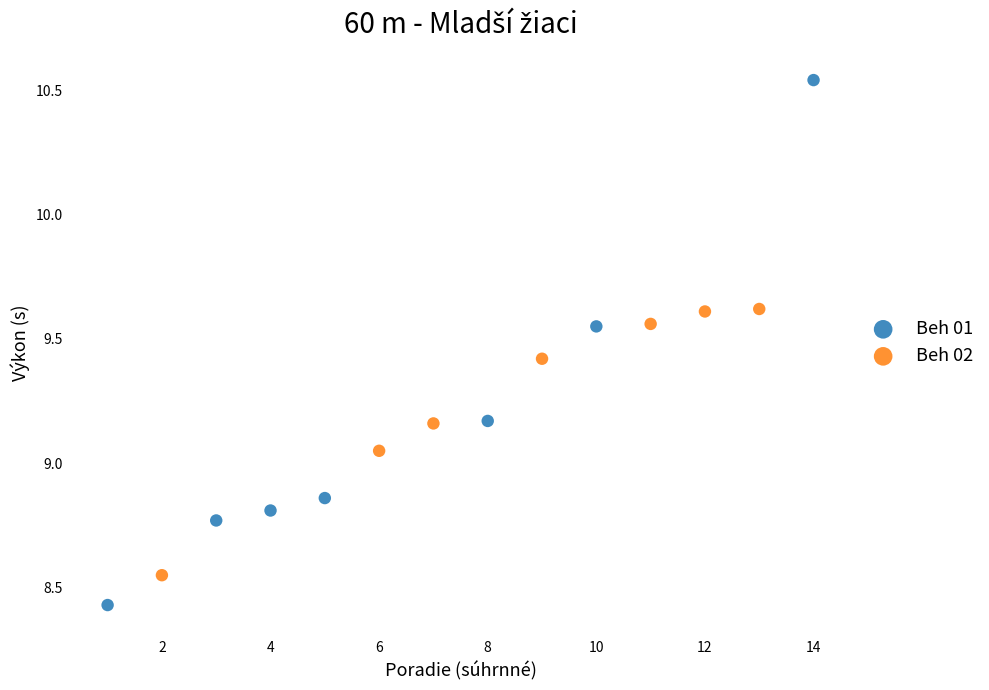

Which series contains the lowest Y value?

Beh 01